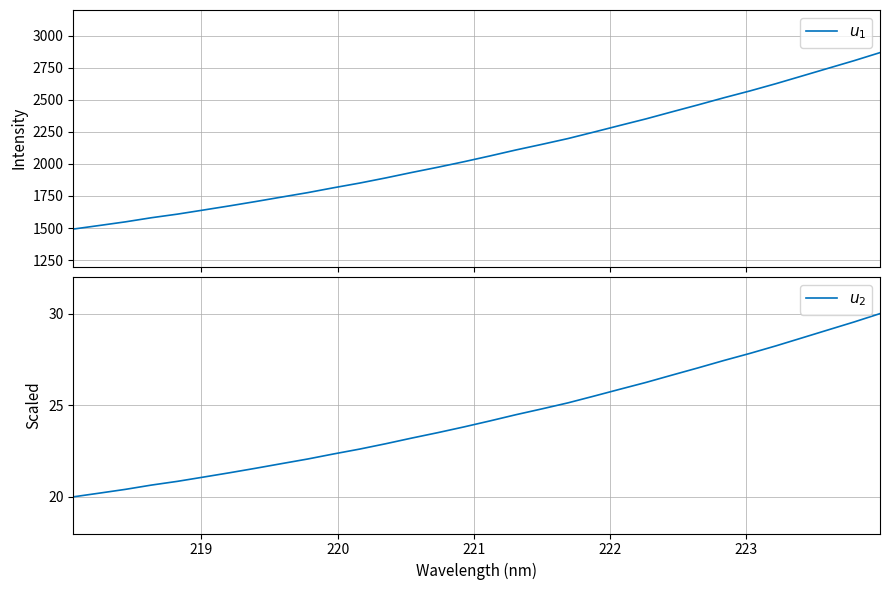

Is this an area chart (filled region under the line)?

No